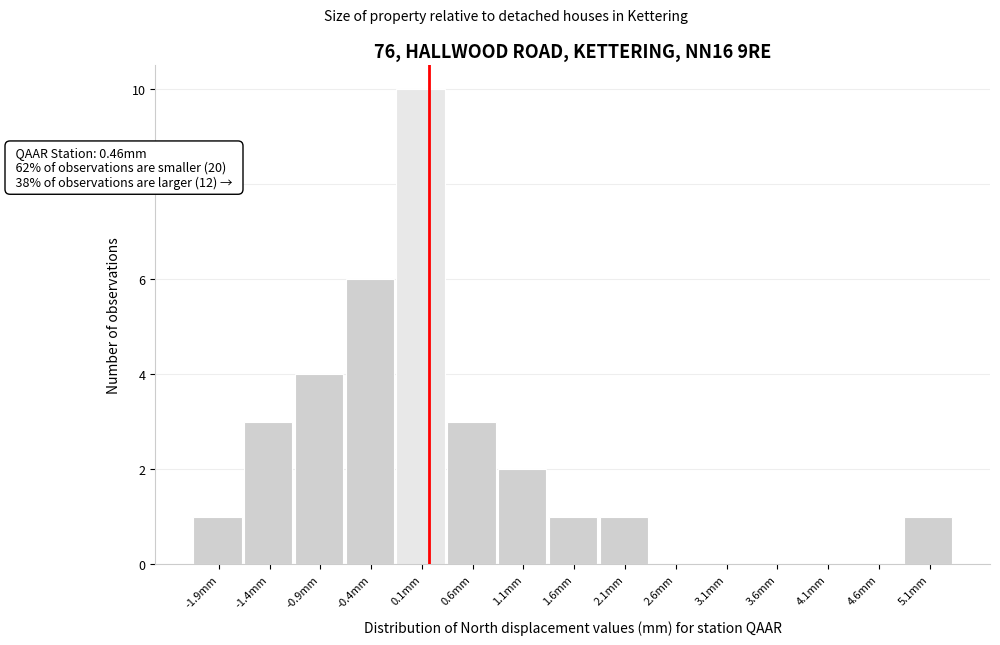

Reading left to right, what are all the values shown in this chart?

-1.9mm=1	-1.4mm=3	-0.9mm=4	-0.4mm=6	0.1mm=10	0.6mm=3	1.1mm=2	1.6mm=1	2.1mm=1	2.6mm=0	3.1mm=0	3.6mm=0	4.1mm=0	4.6mm=0	5.1mm=1